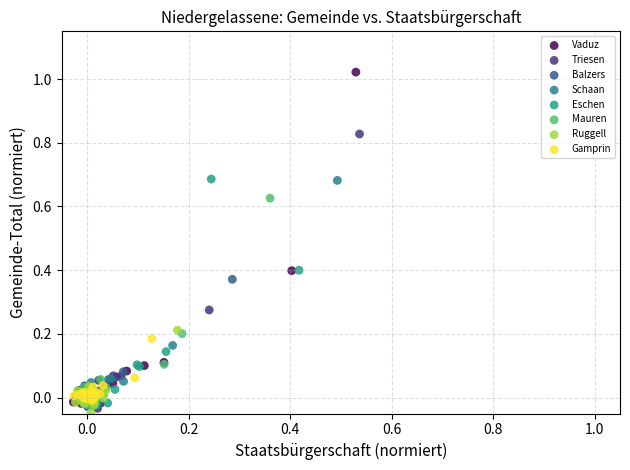

Which series has the widest spread of Y values?

Vaduz